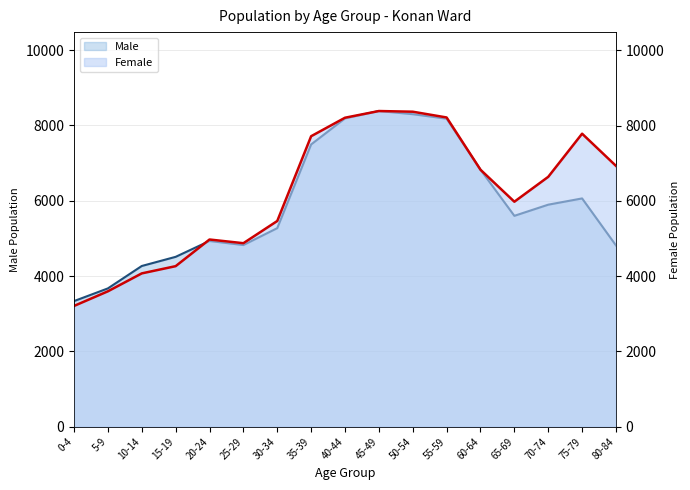

Is it true that Female equals 11158 at 45-49?

False